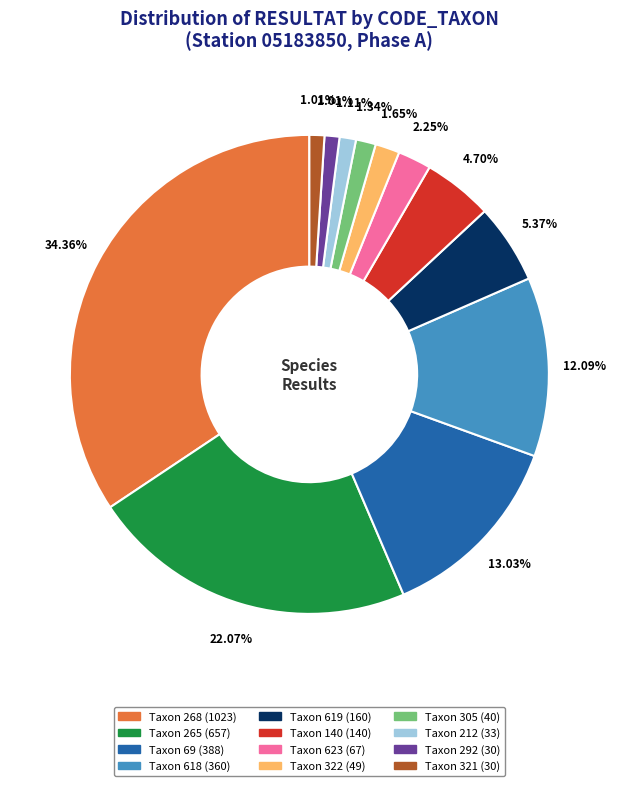

Is there any slice that represents more than half of the pie?

No